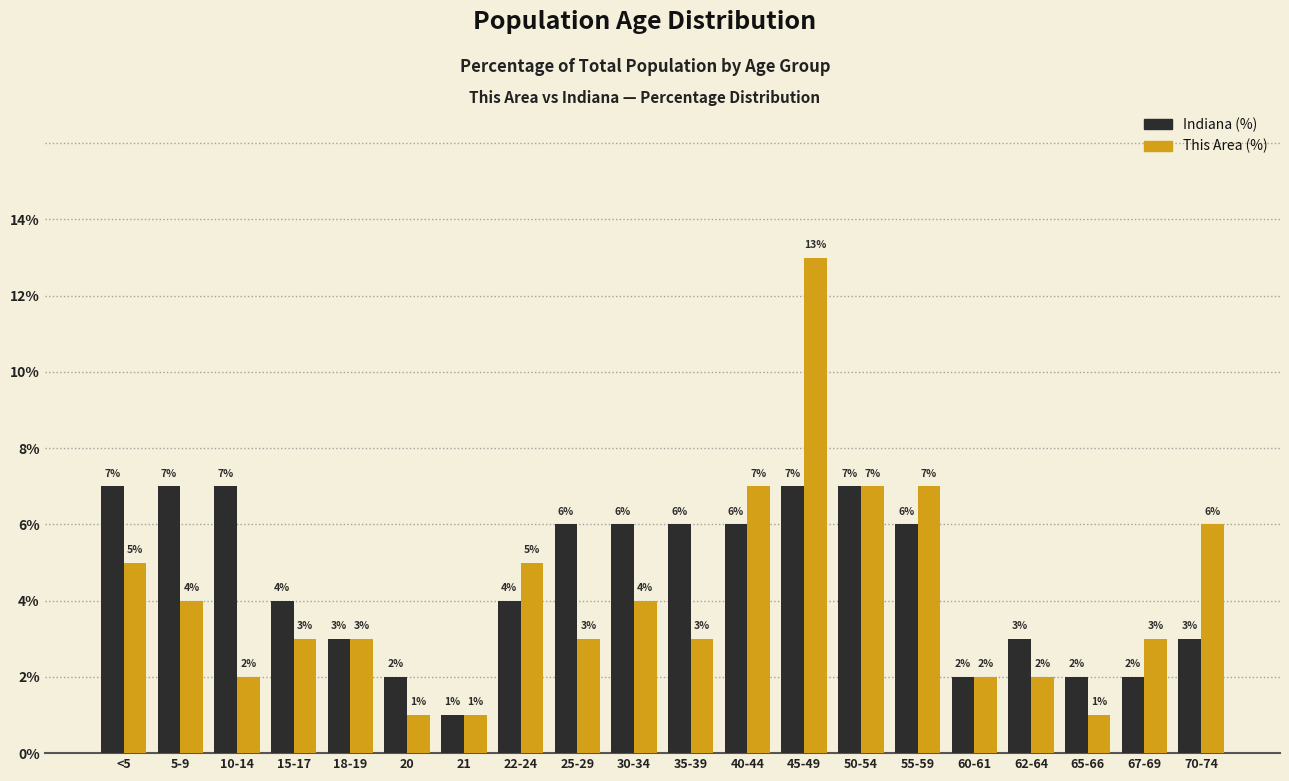

Reading right to left, extract all data points from this chart.

Indiana (%): 70-74=3	67-69=2	65-66=2	62-64=3	60-61=2	55-59=6	50-54=7	45-49=7	40-44=6	35-39=6	30-34=6	25-29=6	22-24=4	21=1	20=2	18-19=3	15-17=4	10-14=7	5-9=7	<5=7
This Area (%): 70-74=6	67-69=3	65-66=1	62-64=2	60-61=2	55-59=7	50-54=7	45-49=13	40-44=7	35-39=3	30-34=4	25-29=3	22-24=5	21=1	20=1	18-19=3	15-17=3	10-14=2	5-9=4	<5=5